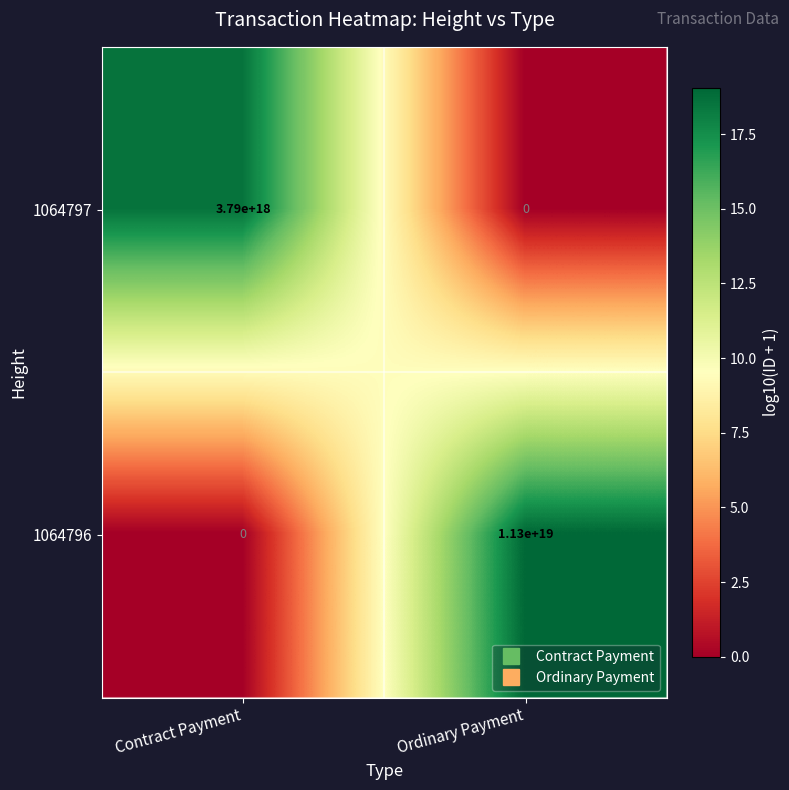

At which label is 1064797 closest to 1895000000000000000?

Contract Payment